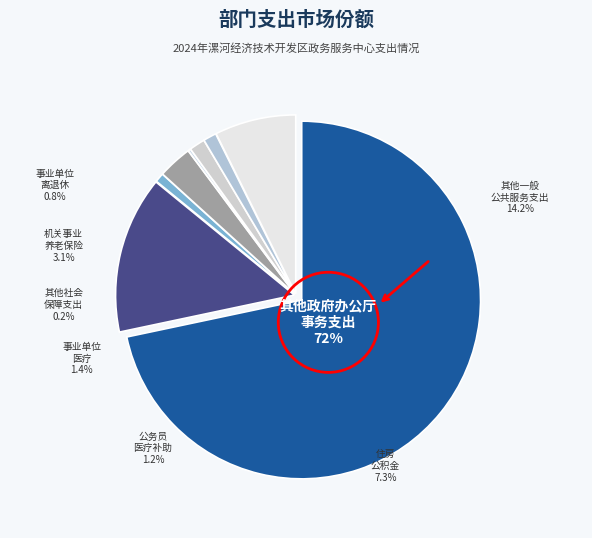

Rank the categories by value from lowest to highest.

其他社会保障和就业支出, 事业单位离退休, 公务员医疗补助, 事业单位医疗, 机关事业单位基本养老保险缴费支出, 住房公积金, 其他一般公共服务支出, 其他政府办公厅（室）及相关机构事务支出